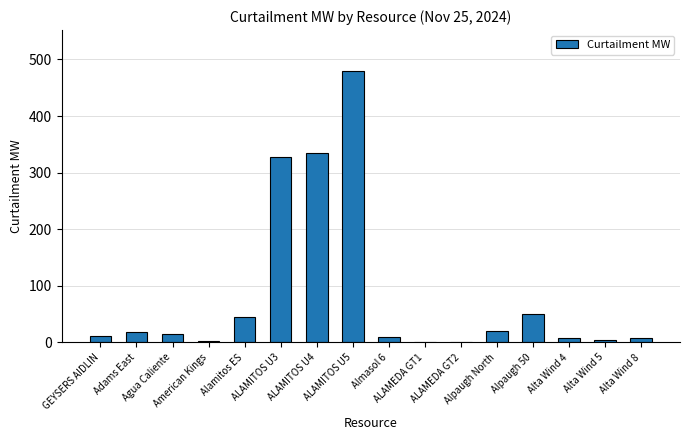

What is the maximum value shown in the chart?

480.0